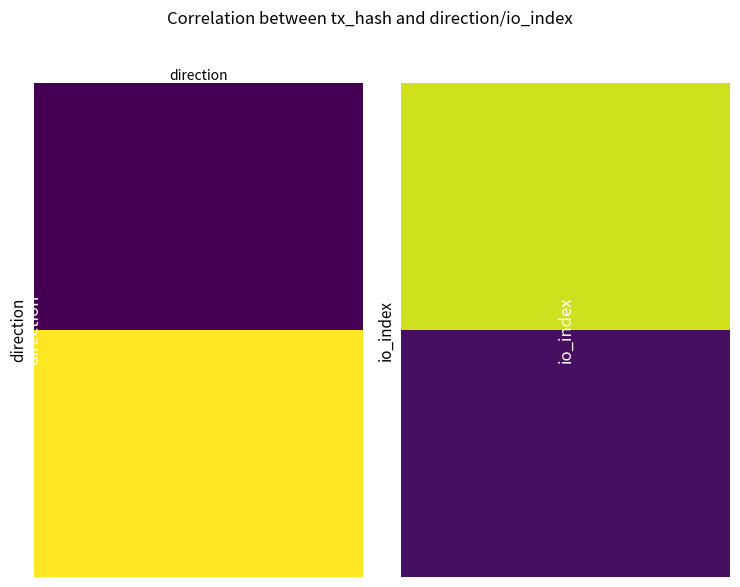

Is it true that 9e652645b9f3517ddf88f76f83d1bf4114aaec1 equals -1 at 0?

True